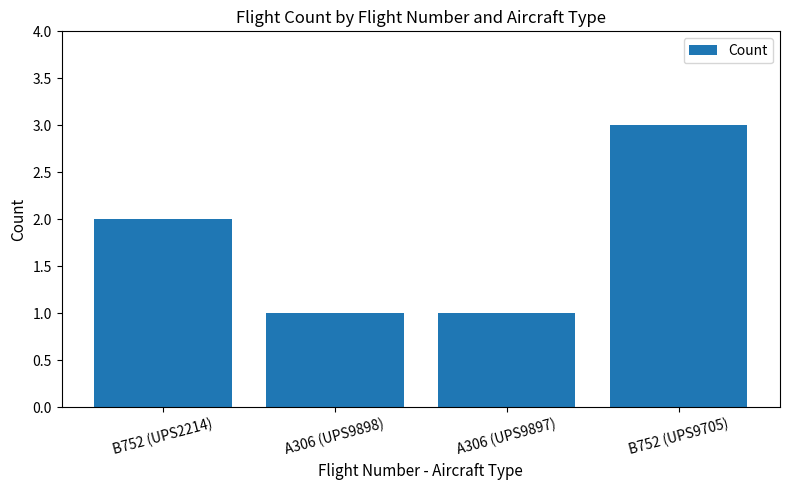

What is the label of the 2nd bar from the right?

A306 (UPS9897)